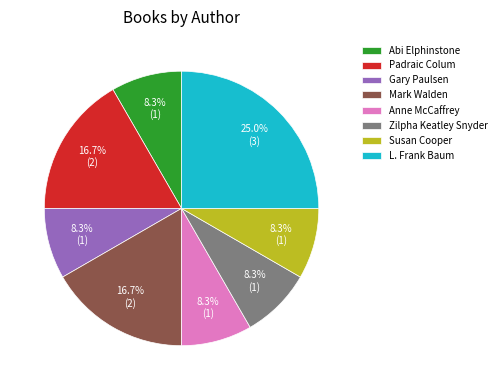

What percentage is the Anne McCaffrey slice, to the nearest percent?

8%